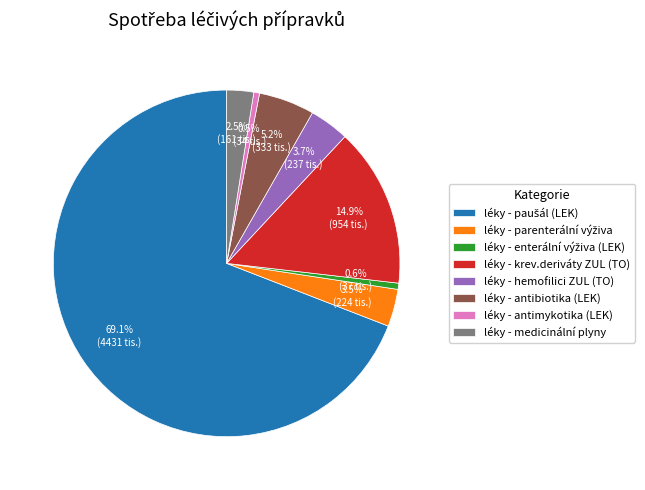

Approximately how many times larger is the value at léky - antibiotika (LEK) compared to léky - hemofilici ZUL (TO)?

1.4